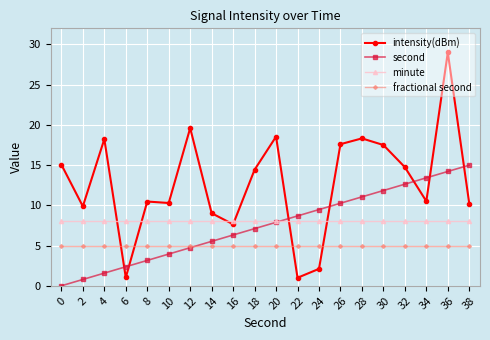

Is the value of fractional second at 38 greater than the value of second at 8?

Yes